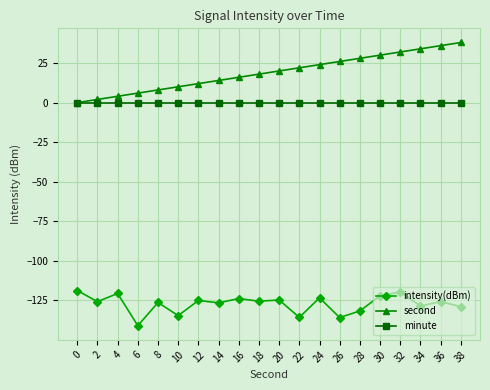

What is the approximate value of second at 10?

10.0